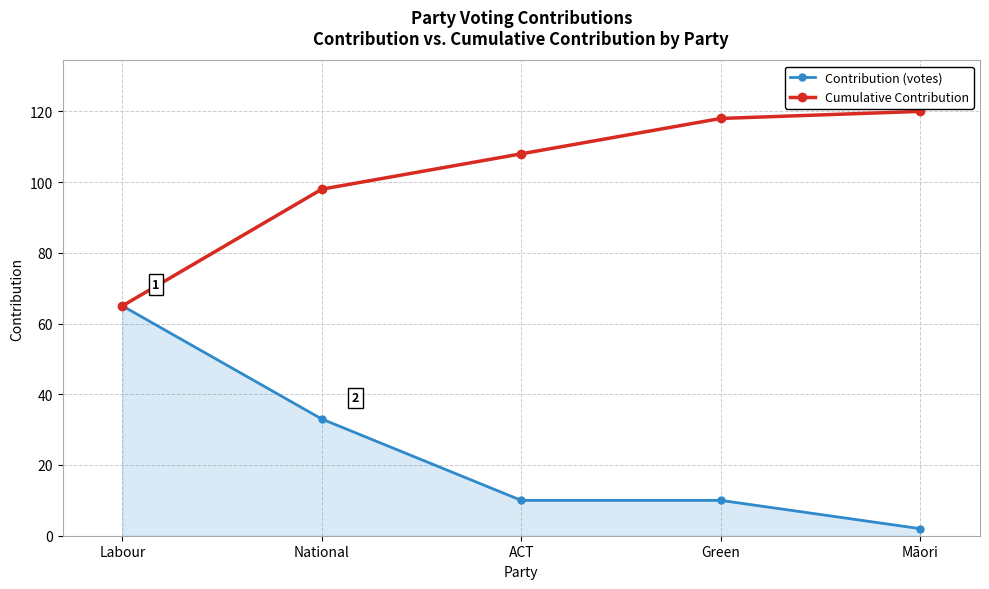

Is it true that Cumulative Contribution equals 118 at Green?

True